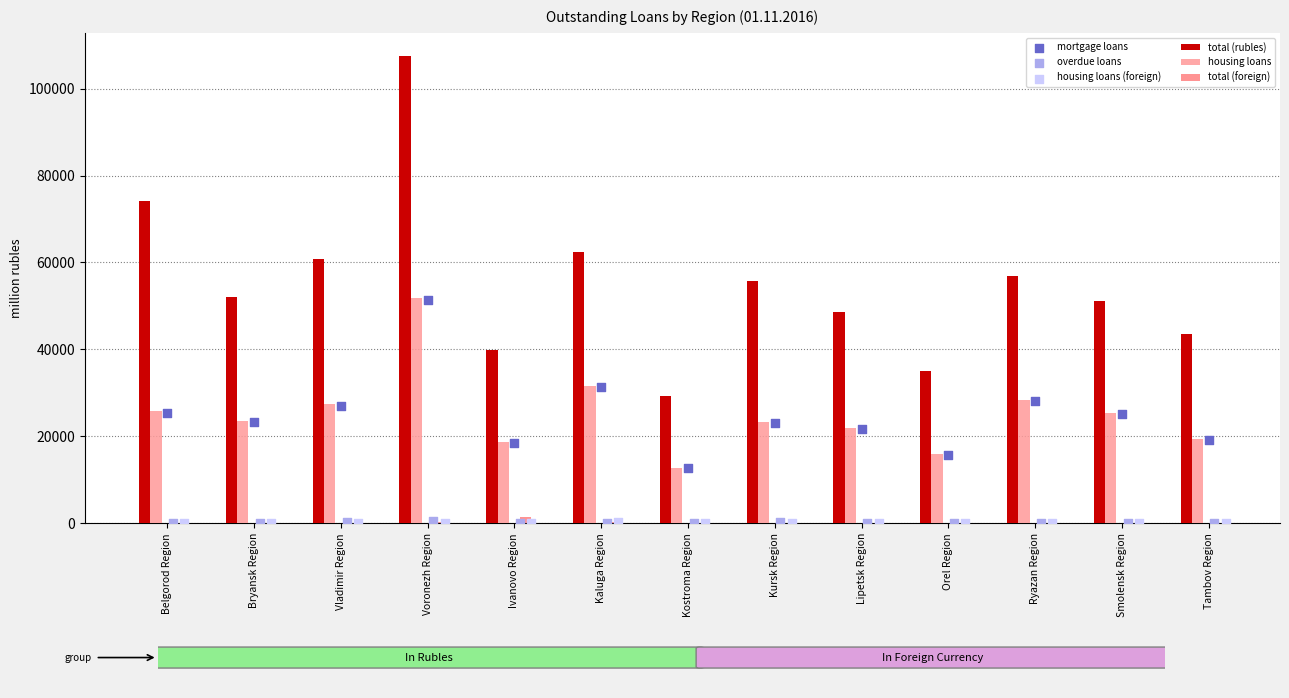

Which series contains the highest Y value?

total (rubles)